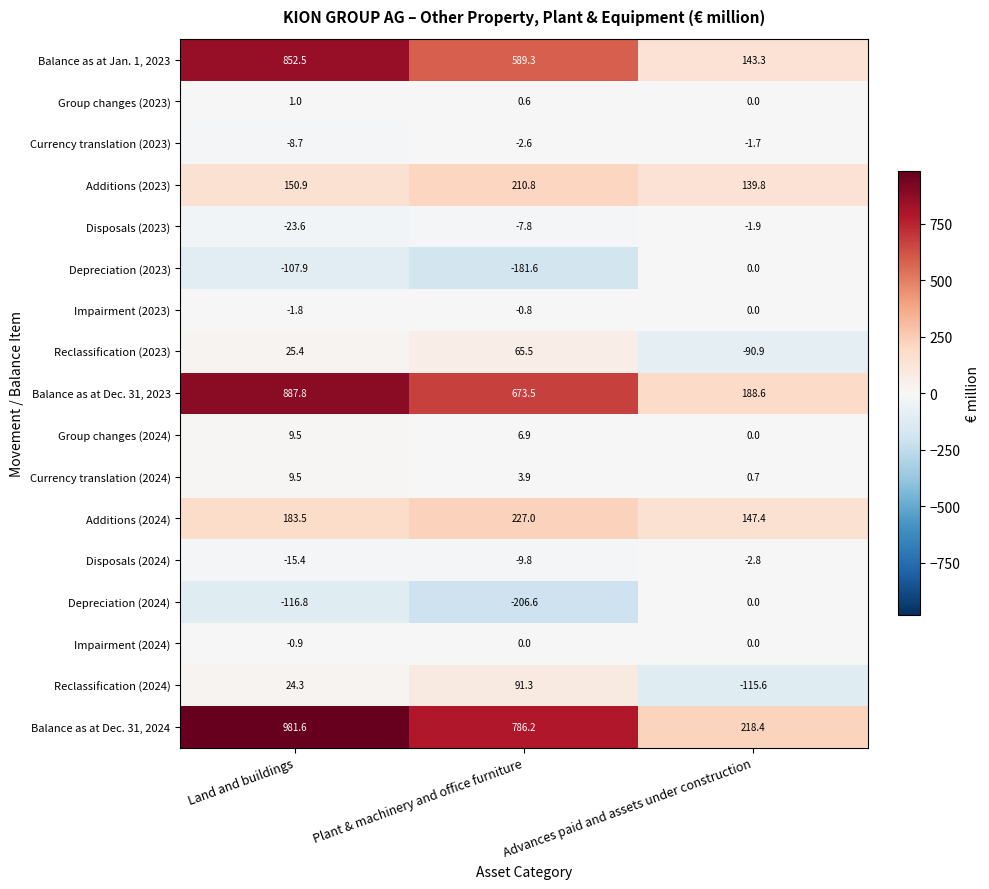

How many data points in Additions (2023) are less than 150?

1